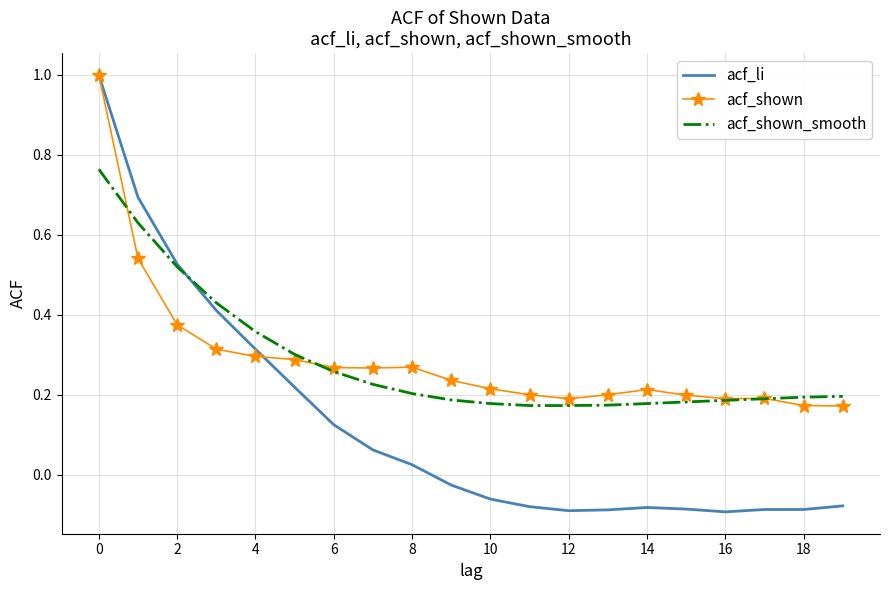

Which series has the widest spread of values?

acf_li